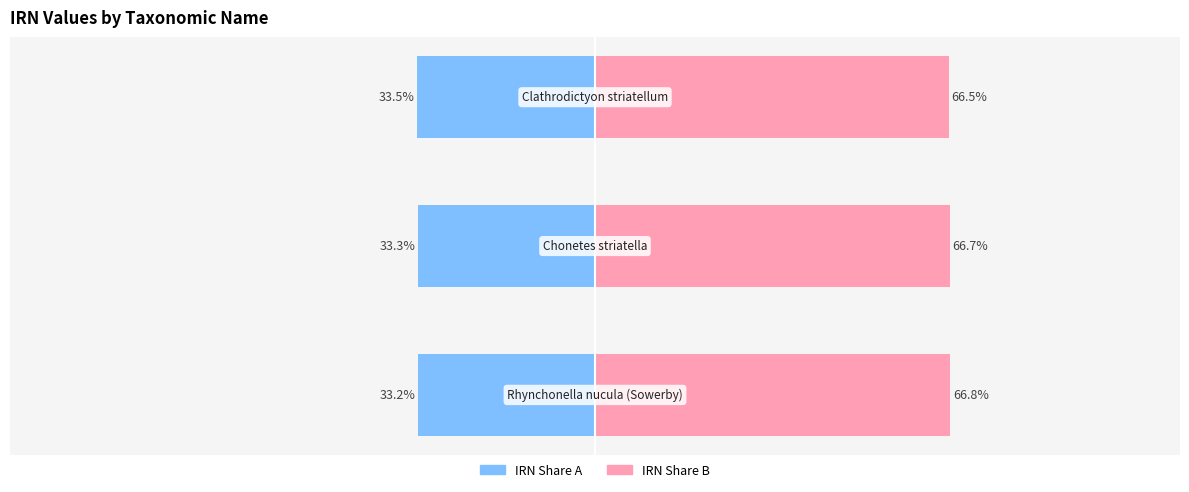

What is the difference between the IRN % (left) values at 2 and 1?

0.2